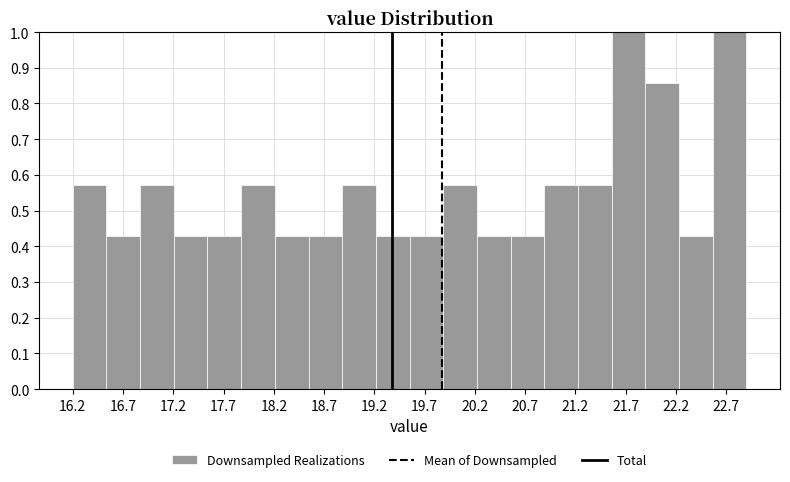

Reading left to right, list every bar in this chart as the range it spans on the x-axis followed by its height. Neither the bar edges nor the heights are printed on the chart, so give them approximately, as read against the axes.

16.200 to 16.535: 0.57
16.535 to 16.870: 0.43
16.870 to 17.205: 0.57
17.205 to 17.540: 0.43
17.540 to 17.875: 0.43
17.875 to 18.210: 0.57
18.210 to 18.545: 0.43
18.545 to 18.880: 0.43
18.880 to 19.215: 0.57
19.215 to 19.550: 0.43
19.550 to 19.885: 0.43
19.885 to 20.220: 0.57
20.220 to 20.555: 0.43
20.555 to 20.890: 0.43
20.890 to 21.225: 0.57
21.225 to 21.560: 0.57
21.560 to 21.895: 1.00
21.895 to 22.230: 0.86
22.230 to 22.565: 0.43
22.565 to 22.900: 1.00